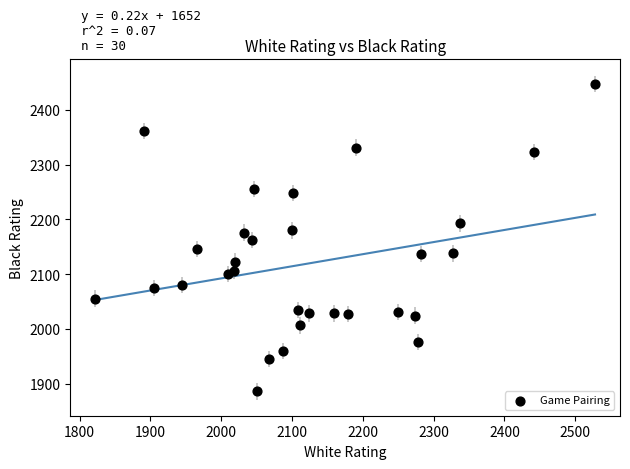

What is the range of X values (max minus min)?

706